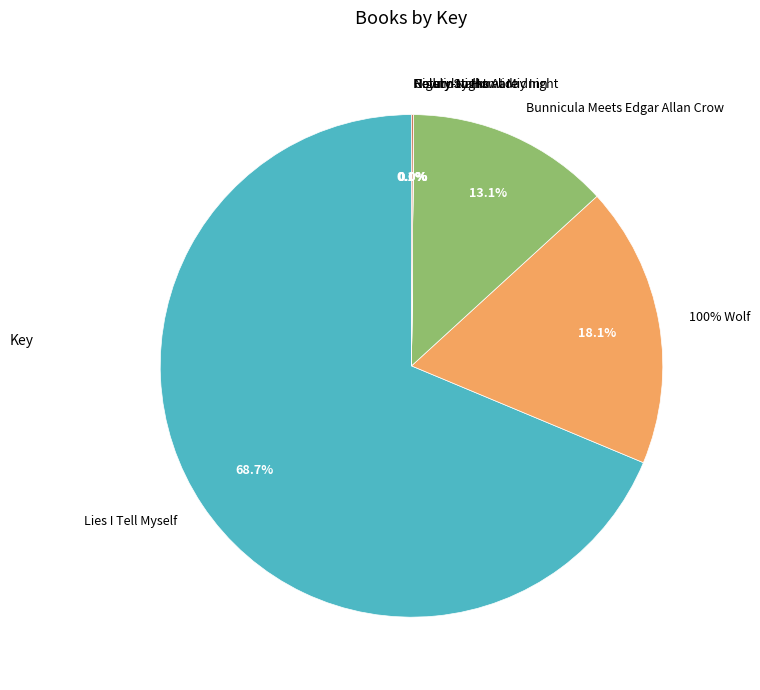

What is the ratio of the value at Howliday Inn to the value at Return to Howliday Inn?

50.6